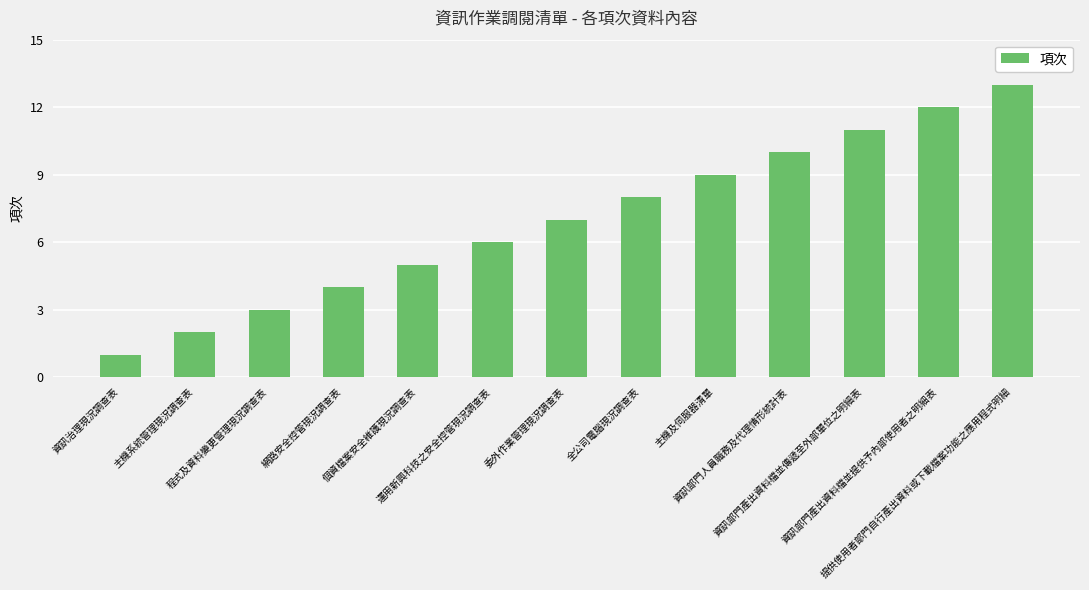

What is the change in value from 資訊治理現況調查表 to 程式及資料變更管理現況調查表?

+2